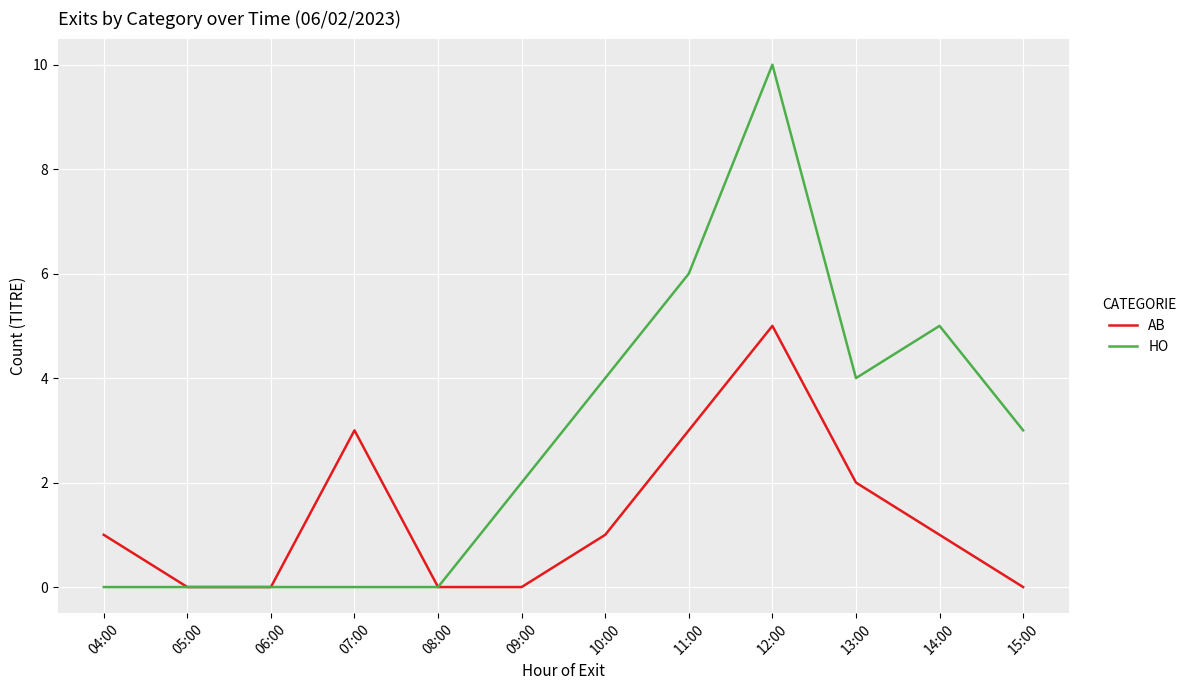

Reading right to left, list all the values displayed in this chart.

AB: 15:00=0	14:00=1	13:00=2	12:00=5	11:00=3	10:00=1	09:00=0	08:00=0	07:00=3	06:00=0	05:00=0	04:00=1
HO: 15:00=3	14:00=5	13:00=4	12:00=10	11:00=6	10:00=4	09:00=2	08:00=0	07:00=0	06:00=0	05:00=0	04:00=0